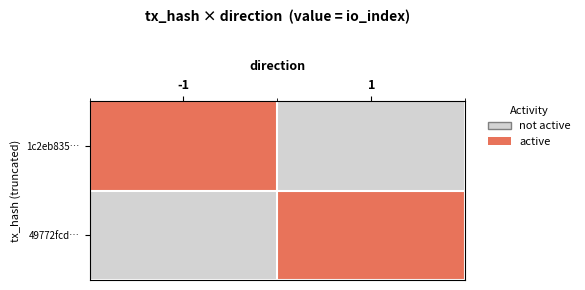

List the series in order of their overall mean, highest first.

1c2eb835…, 49772fcd…